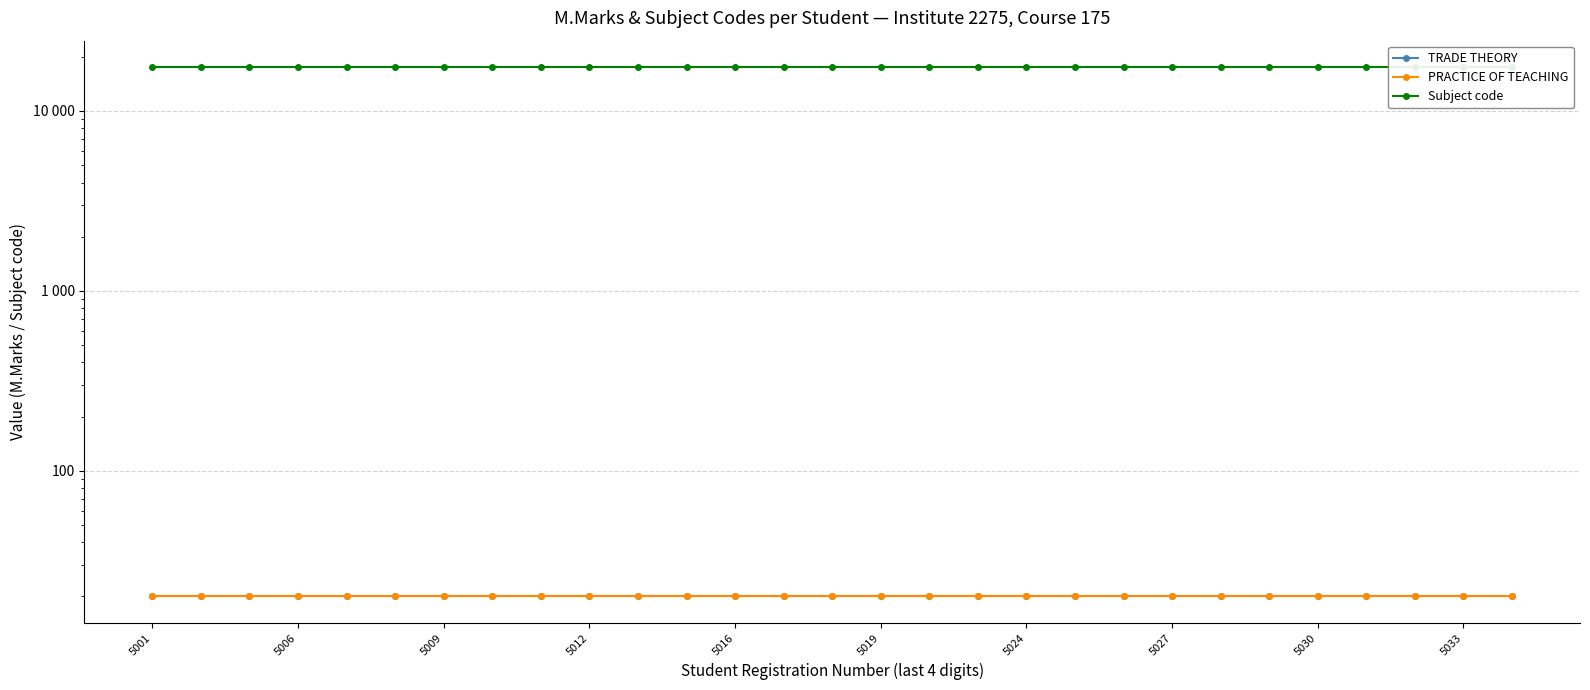

How many distinct data groups are displayed?

3